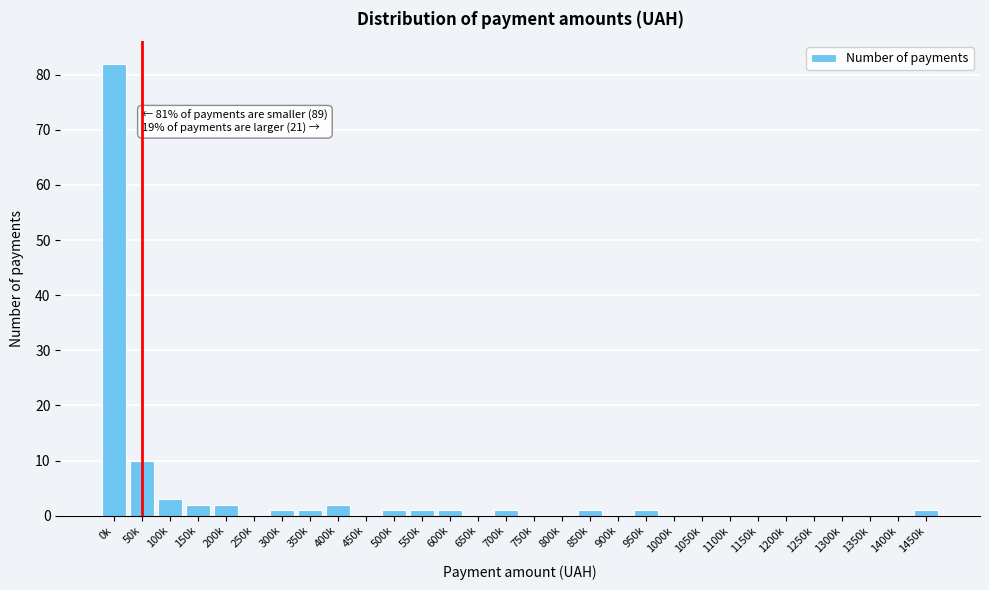

Reading left to right, transcribe all the data shown in this chart.

0k=82	50k=10	100k=3	150k=2	200k=2	250k=0	300k=1	350k=1	400k=2	450k=0	500k=1	550k=1	600k=1	650k=0	700k=1	750k=0	800k=0	850k=1	900k=0	950k=1	1000k=0	1050k=0	1100k=0	1150k=0	1200k=0	1250k=0	1300k=0	1350k=0	1400k=0	1450k=1